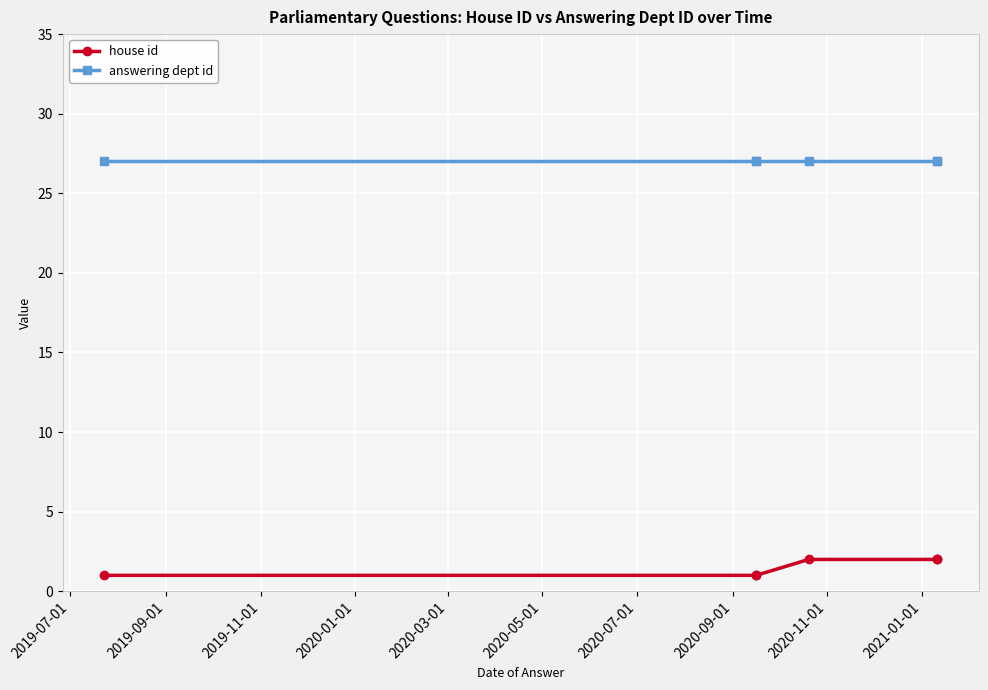

What is the total value across all series at 2019-07-01?

28